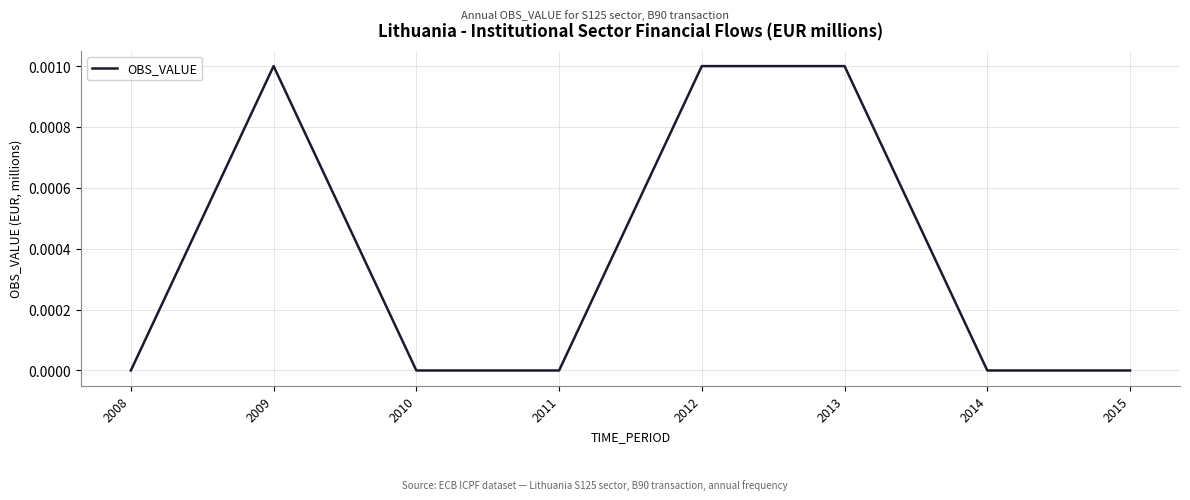

Where is the first local maximum?

2009